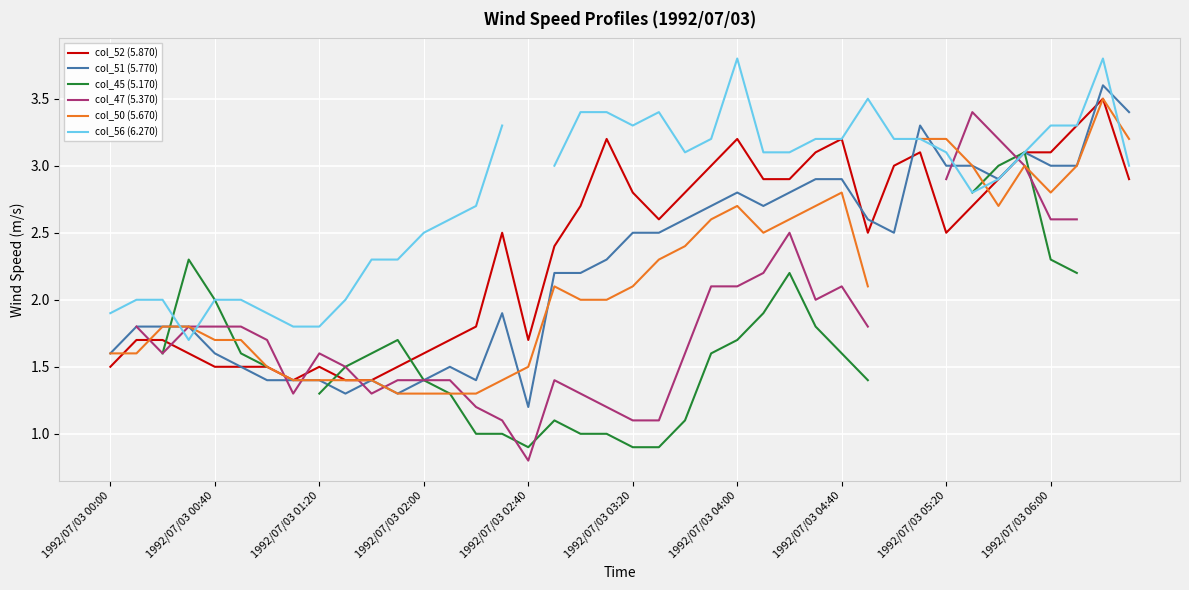

What is the lowest value of the col_52 (5.870) series?

1.4